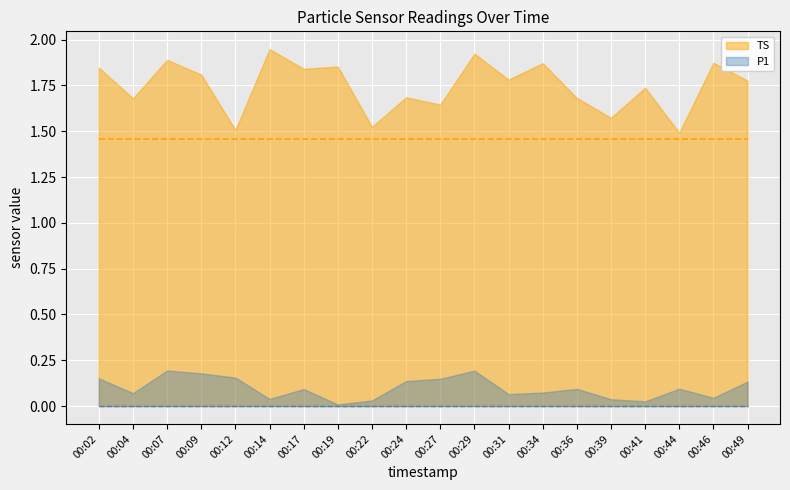

List the series in order of their overall mean, lowest first.

P1, TS